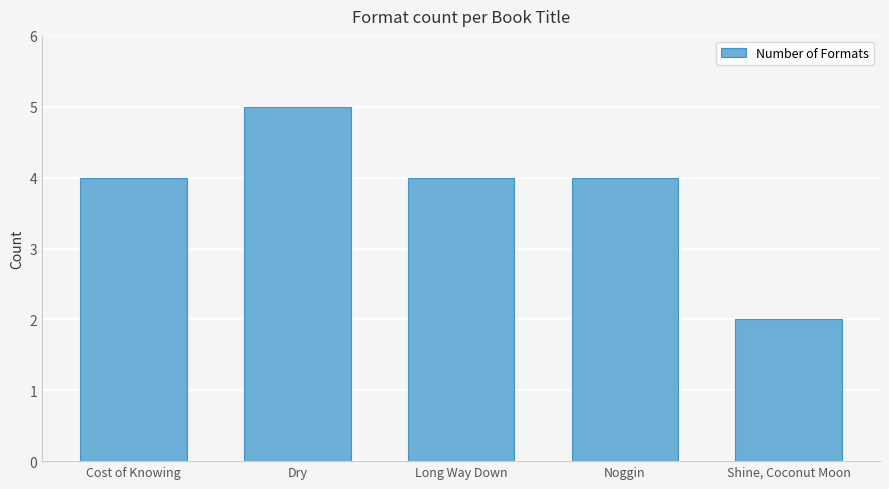

What is the difference between the maximum and minimum values?

3